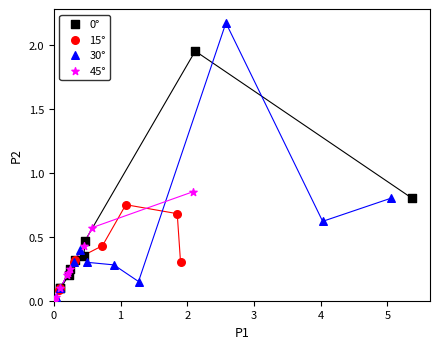

Which series has the largest Y range (max minus min)?

30°